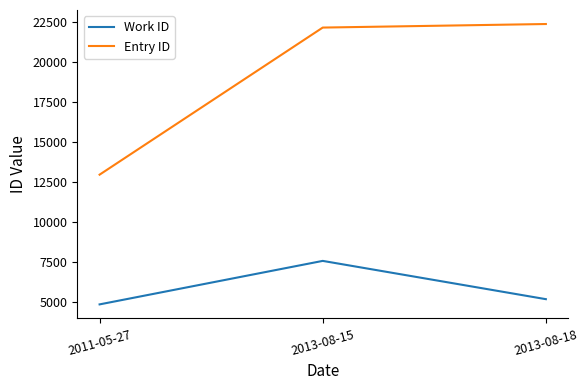

Reading left to right, what are all the values shown in this chart?

Work ID: 4866	7583	5192
Entry ID: 12969	22156	22378